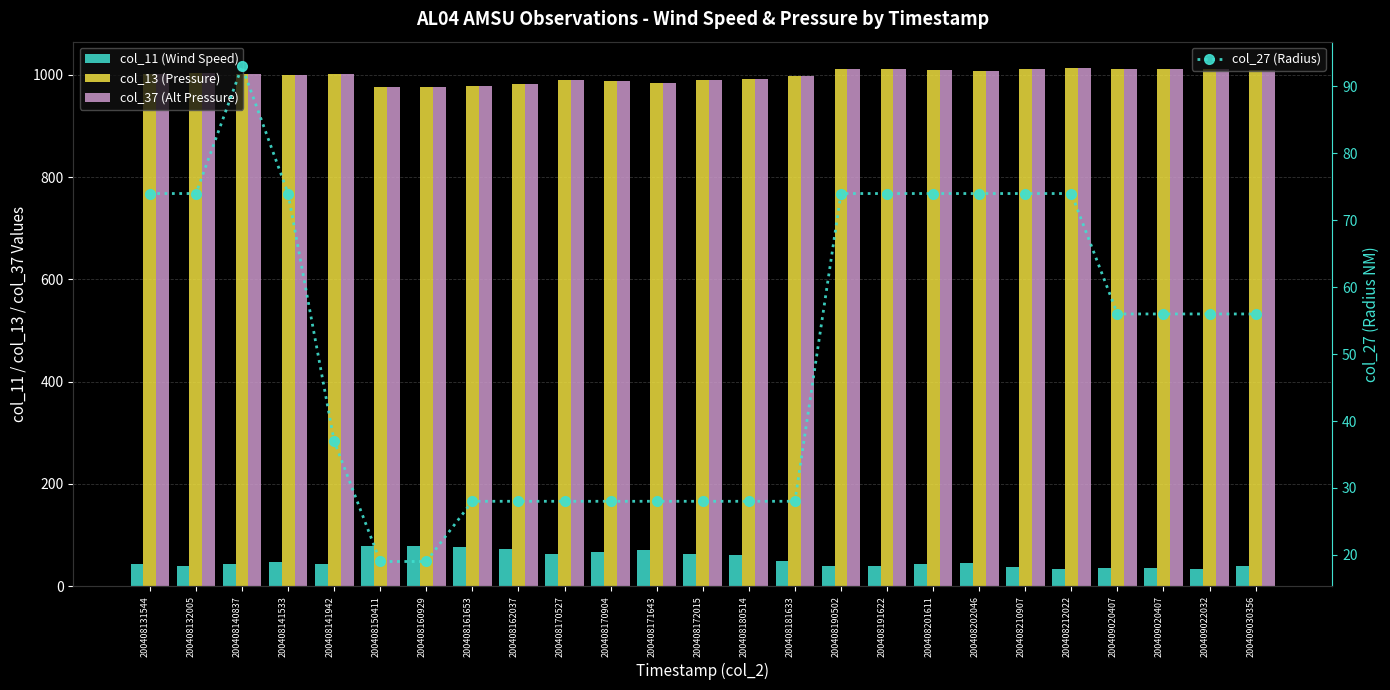

How many series are shown in this chart?

4